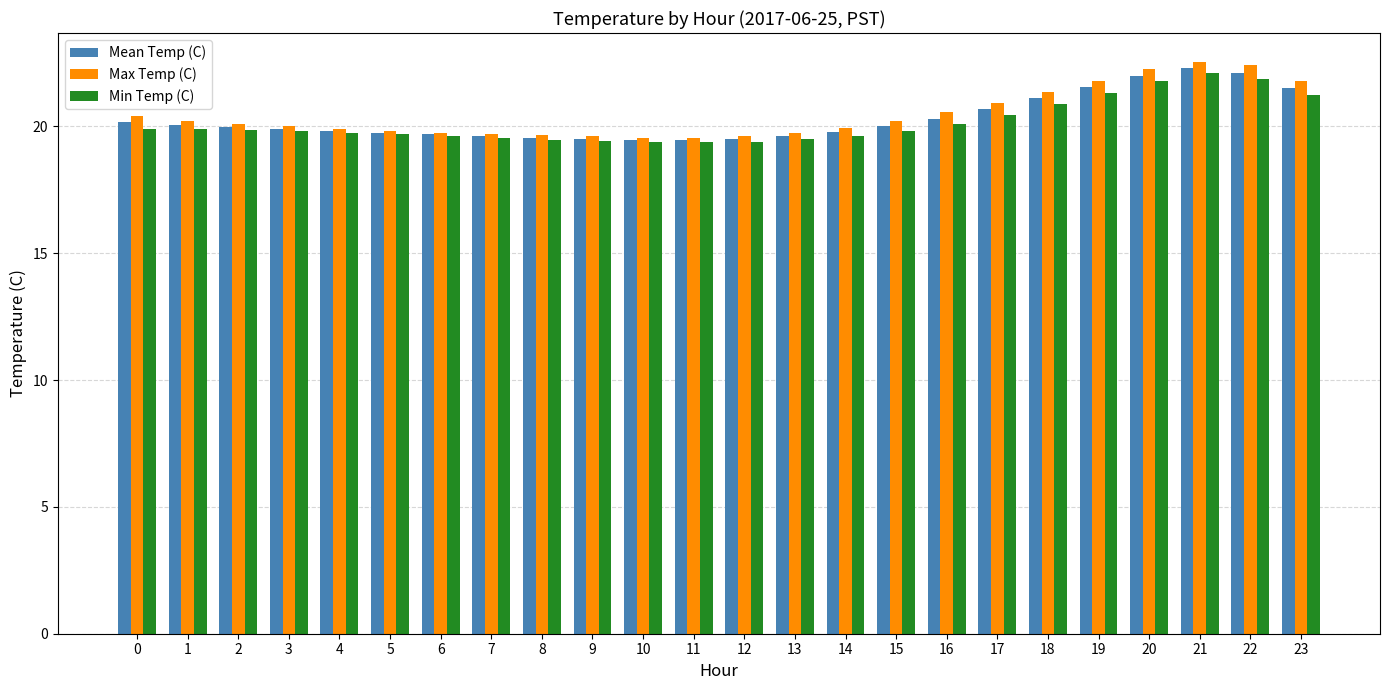

How many bars are there in each group?

3